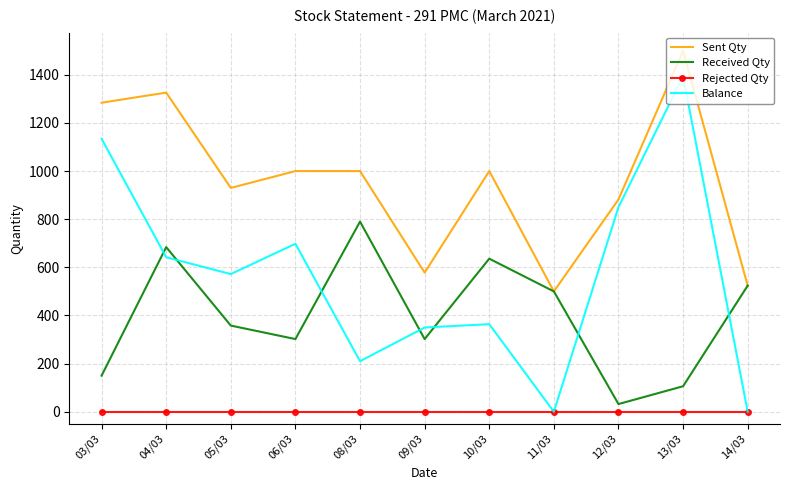

What is the greatest value displayed?

1500